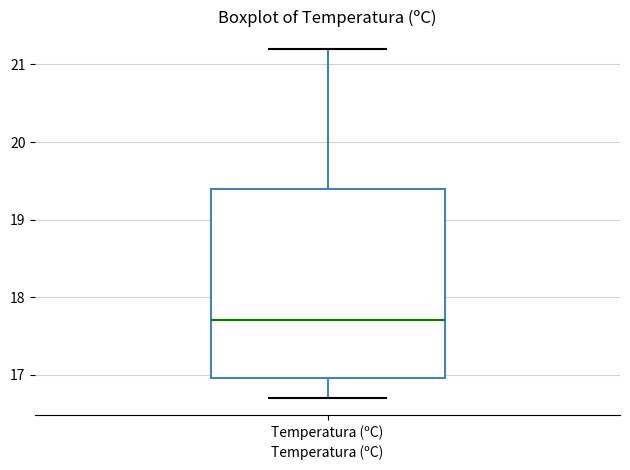

Read this box plot against the y-axis: the position of the median line, the range covered by the box, and the ends of both whiskers. The values are not printed on the chart, so give them approximately, as read against the axis.

median 17.7, box 17.0 to 19.4, whiskers 16.7 to 21.2